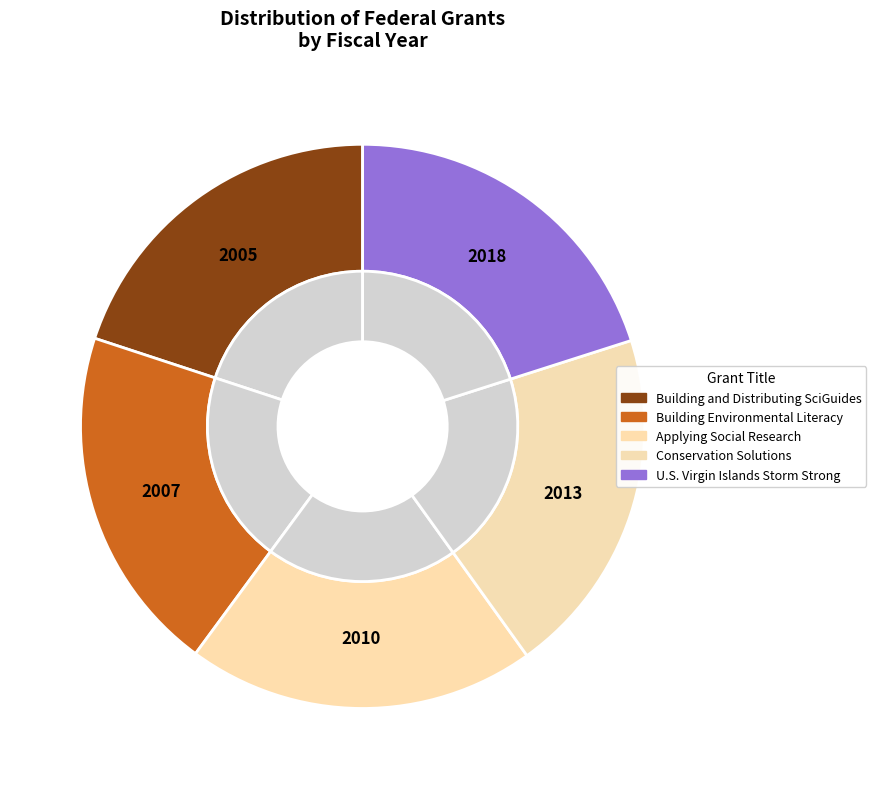

To the nearest percent, what is the combined percentage of U.S. Virgin Islands Storm Strong and Building Environmental Literacy?

40%